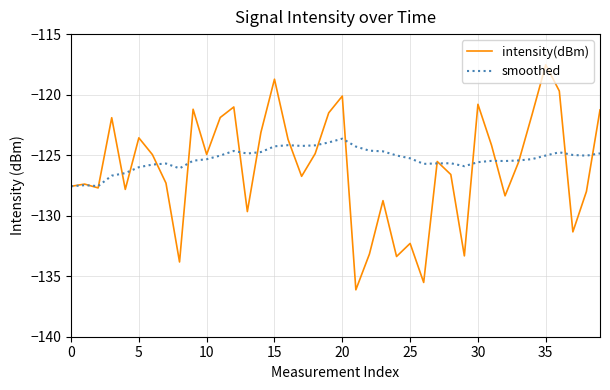

What is the average value of the intensity(dBm) series?

-126.1